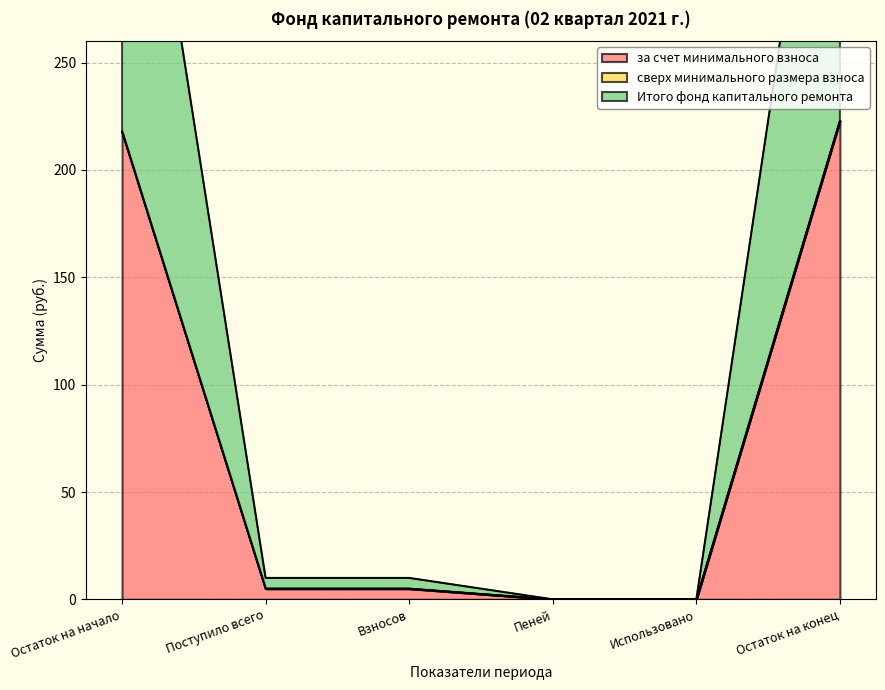

What is the approximate value of за счет минимального взноса at Остаток на начало?

218.0